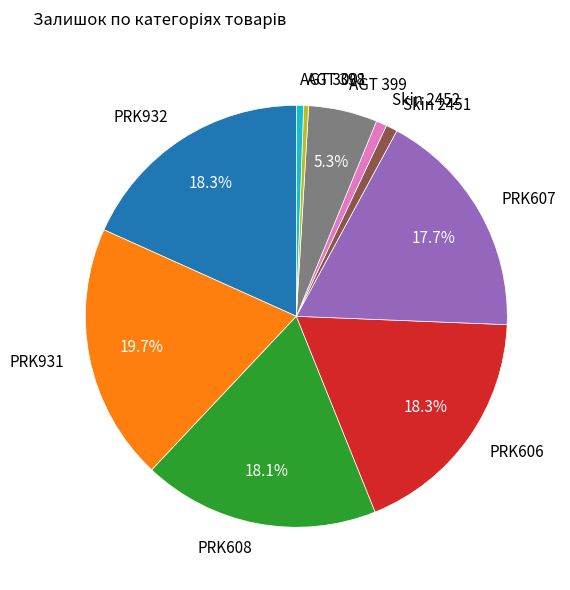

To the nearest percent, what portion does PRK608 represent?

18%